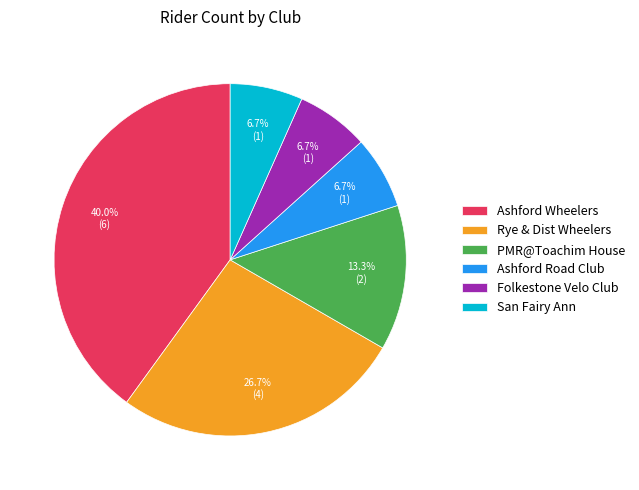

What is the ratio of the value at San Fairy Ann to the value at Ashford Road Club?

1.0